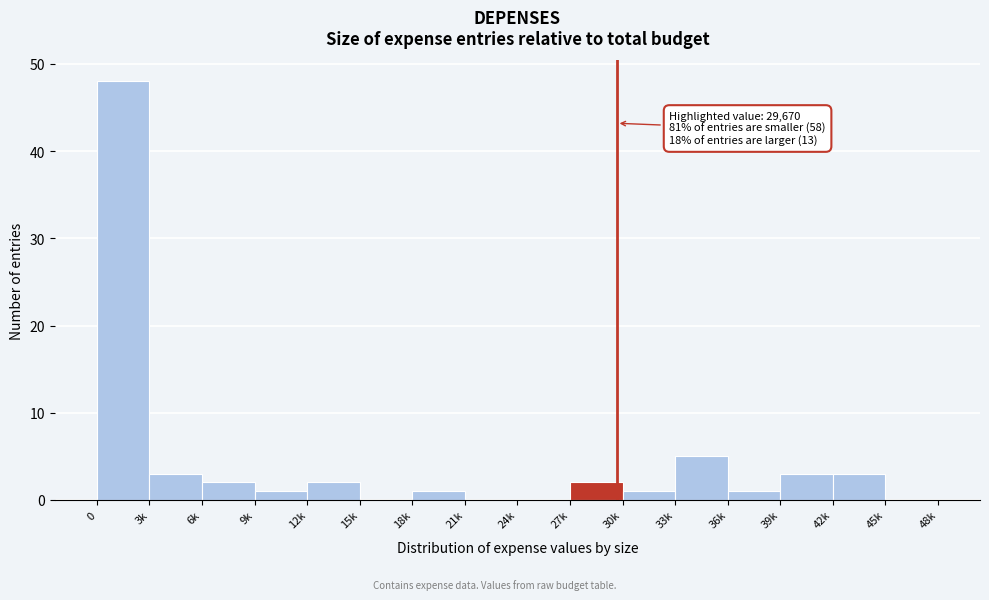

Reading left to right, what are all the values shown in this chart?

0=48	3k=3	6k=2	9k=1	12k=2	15k=0	18k=1	21k=0	24k=0	27k=2	30k=1	33k=5	36k=1	39k=3	42k=3	45k=0